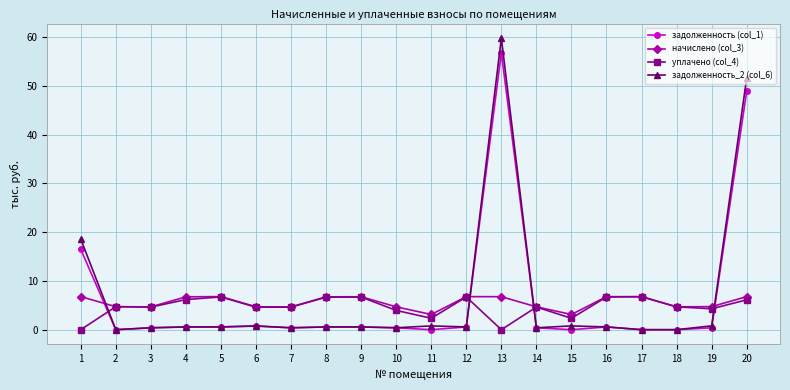

What are all the series names shown in the legend?

задолженность (col_1), начислено (col_3), уплачено (col_4), задолженность_2 (col_6)